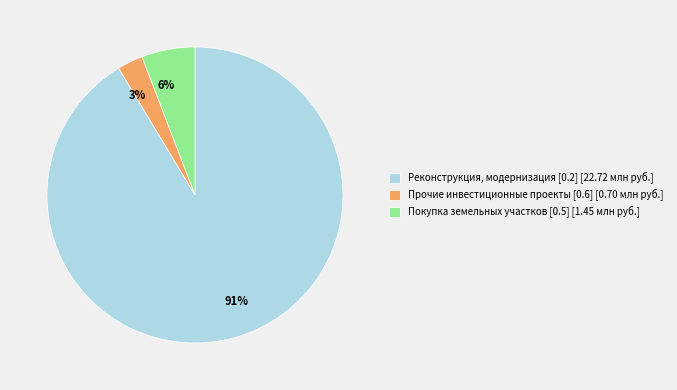

Between 3% and 91%, which is larger?

91%